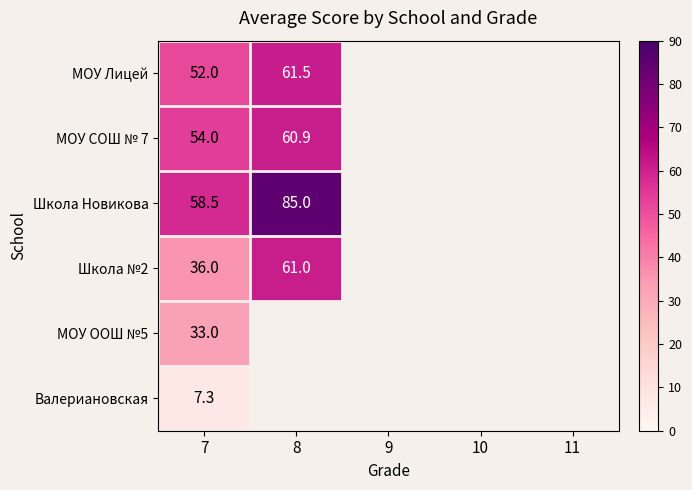

What is the total value across all series at 7?

240.8